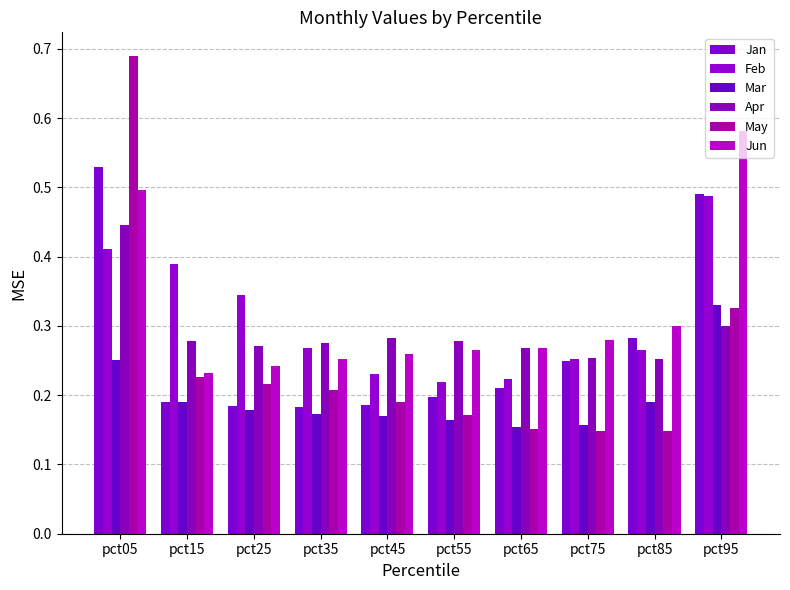

Reading right to left, extract all data points from this chart.

Jan: 0.5	0.3	0.2	0.2	0.2	0.2	0.2	0.2	0.2	0.5
Feb: 0.5	0.3	0.3	0.2	0.2	0.2	0.3	0.3	0.4	0.4
Mar: 0.3	0.2	0.2	0.2	0.2	0.2	0.2	0.2	0.2	0.3
Apr: 0.3	0.3	0.3	0.3	0.3	0.3	0.3	0.3	0.3	0.4
May: 0.3	0.1	0.1	0.2	0.2	0.2	0.2	0.2	0.2	0.7
Jun: 0.6	0.3	0.3	0.3	0.3	0.3	0.3	0.2	0.2	0.5